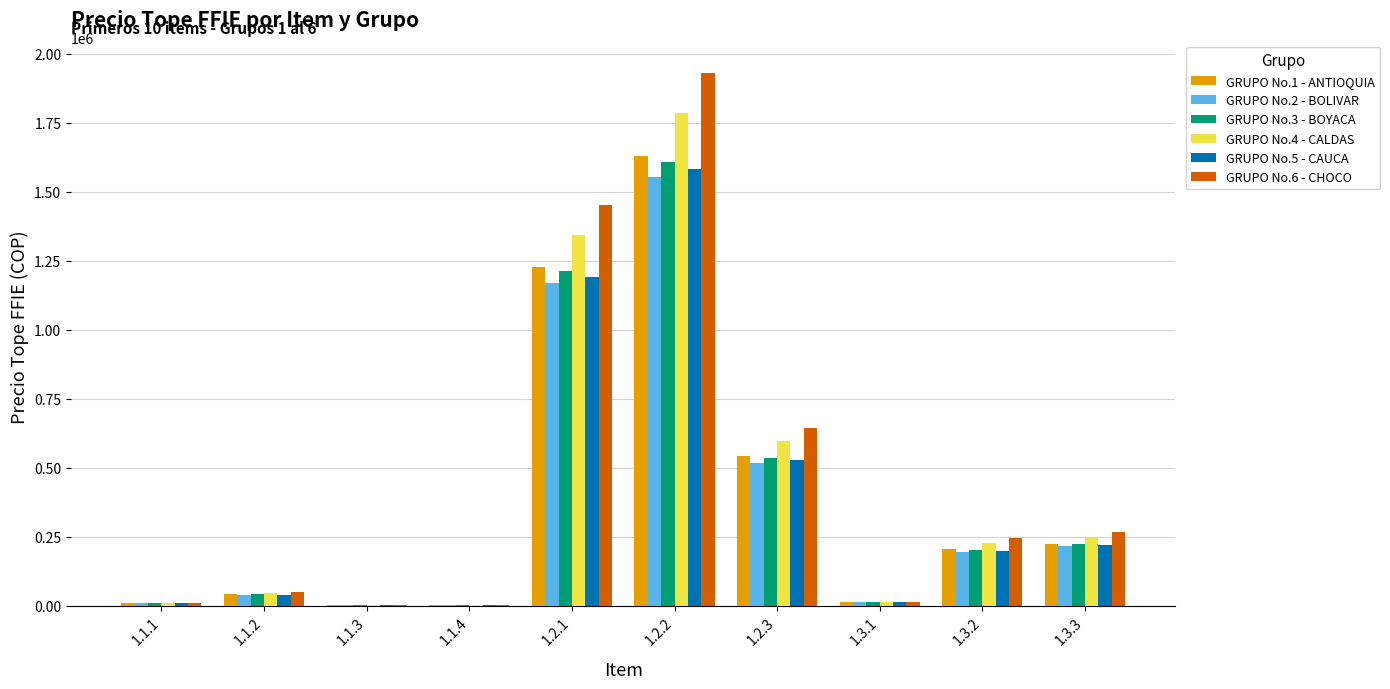

Which label corresponds to the largest value in the chart?

1.2.2